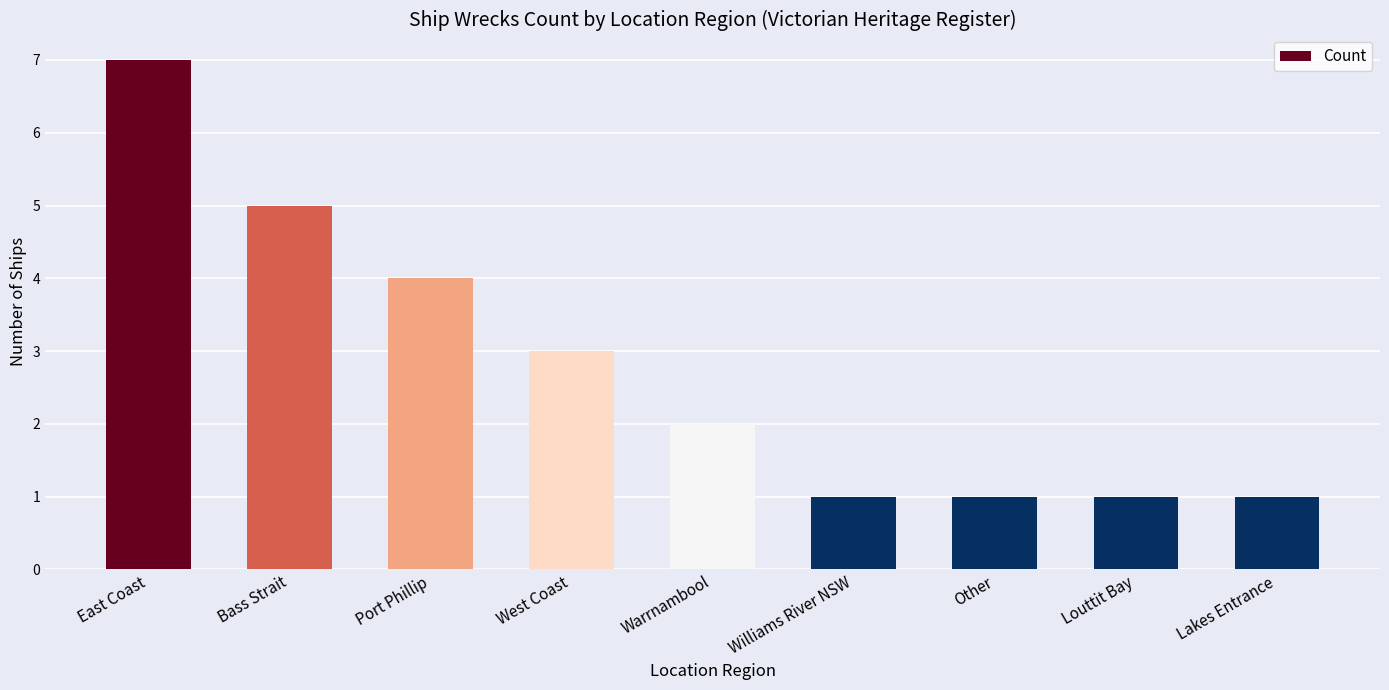

Between Warrnambool and Louttit Bay, which is larger?

Warrnambool